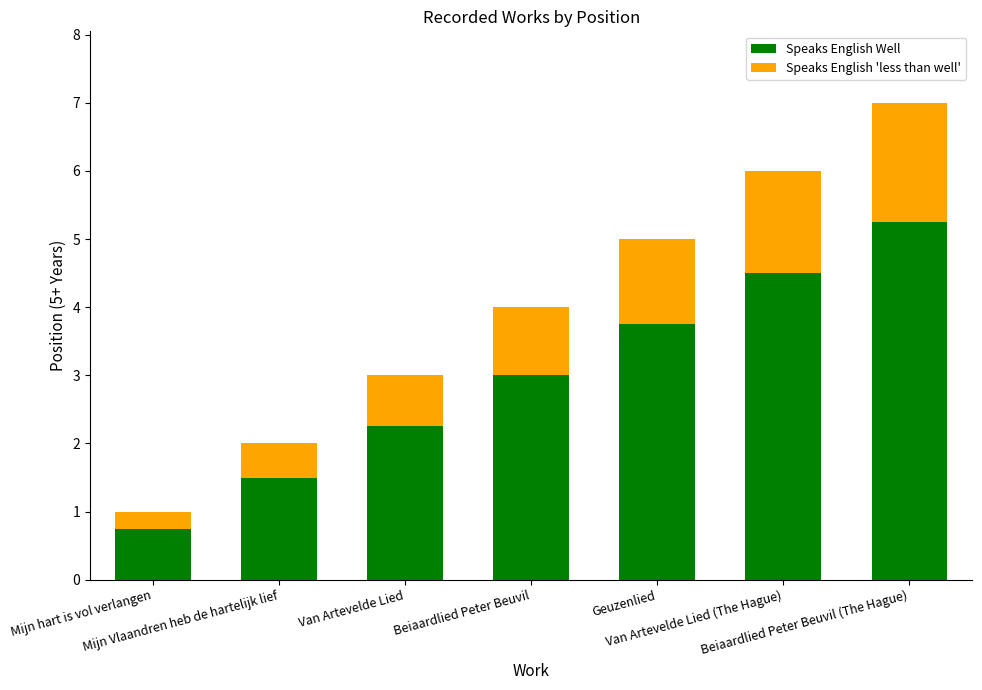

At which category is the sum across all series the highest?

Beiaardlied Peter Beuvil (The Hague)